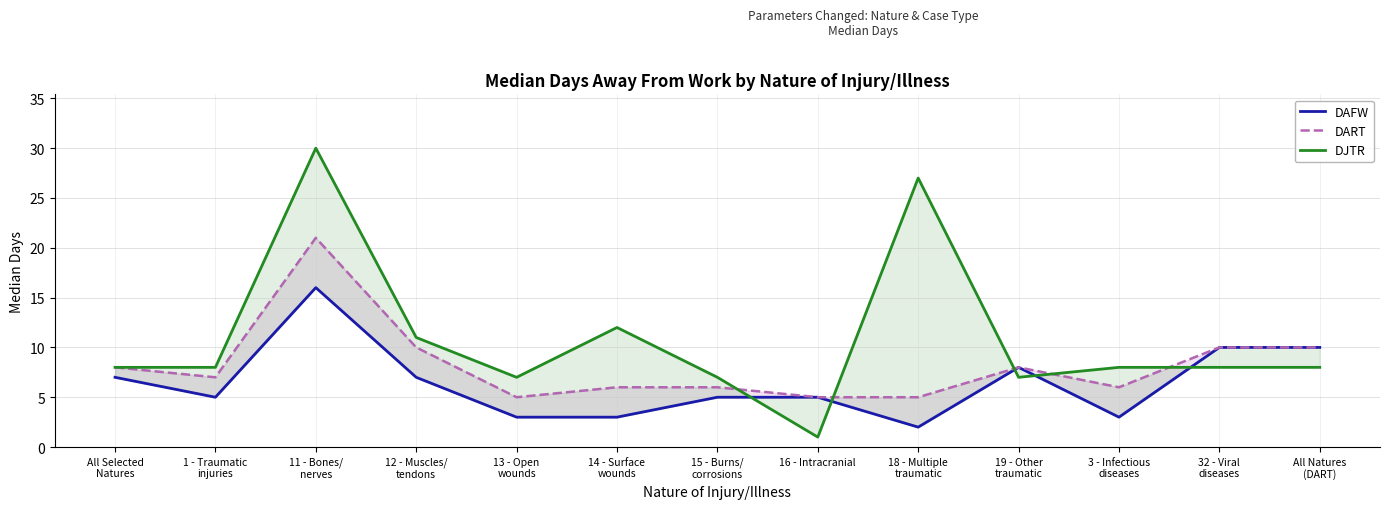

At which category does DJTR reach its first local valley?

13 - Open
wounds